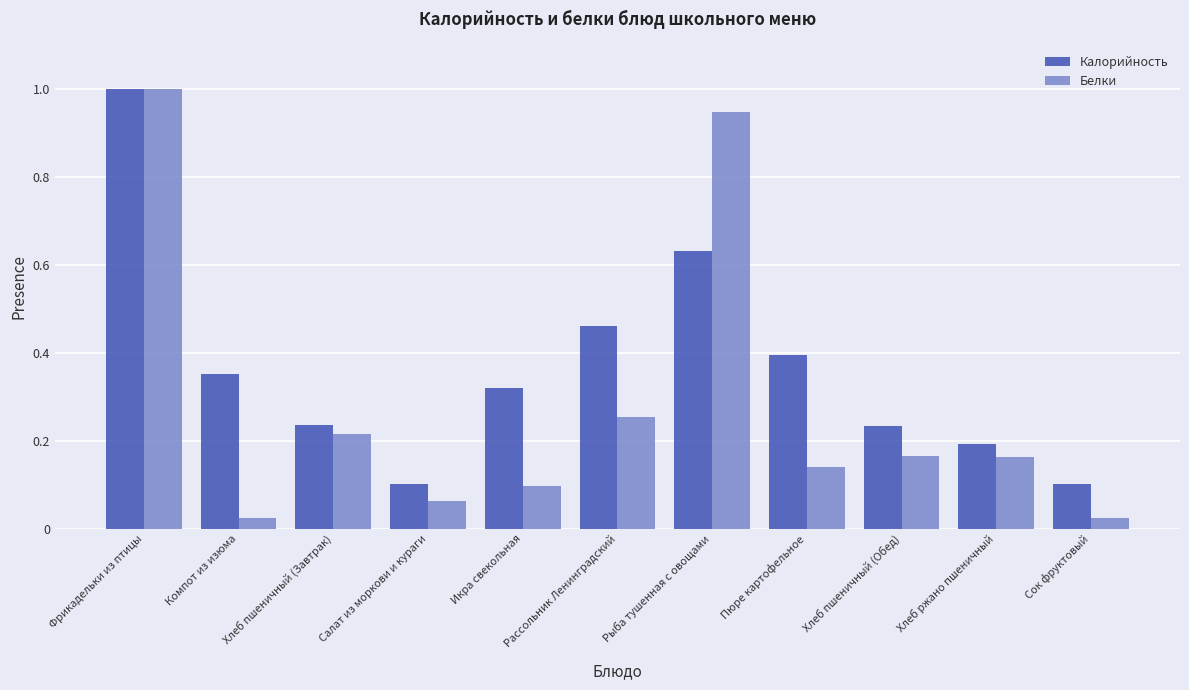

List the series in order of their overall mean, lowest first.

Белки, Калорийность